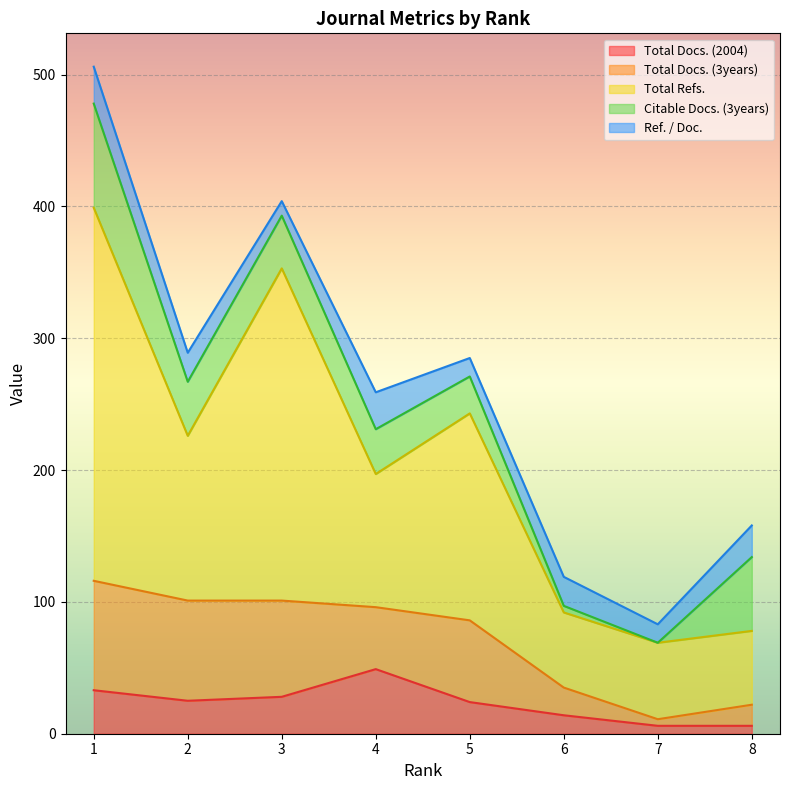

Reading left to right, what are all the values shown in this chart?

Total Docs. (2004): 33	25	28	49	24	14	6	6
Total Docs. (3years): 83	76	73	47	62	21	5	16
Total Refs.: 283	125	252	101	157	57	58	56
Citable Docs. (3years): 79	41	40	34	28	5	0	56
Ref. / Doc.: 28	22	11	28	14	22	14	24